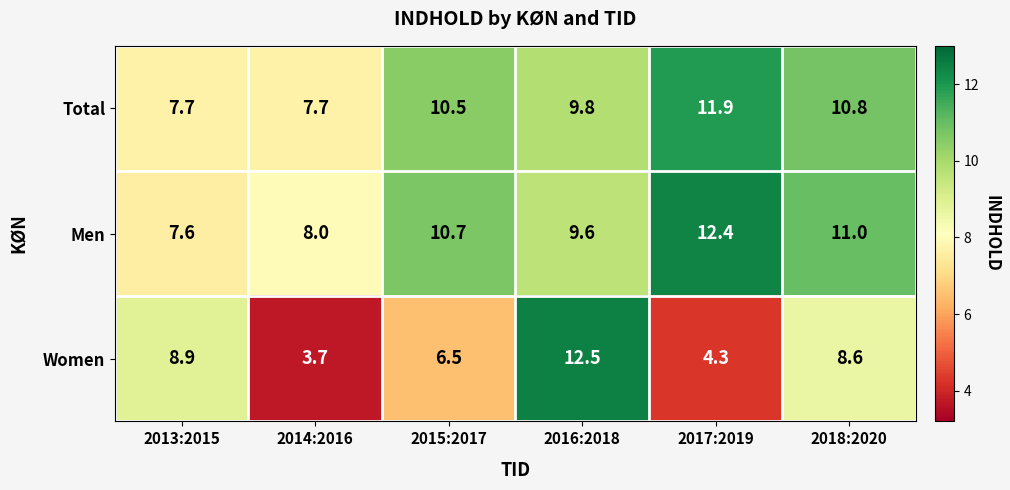

At how many categories does at least one series exceed 10?

4